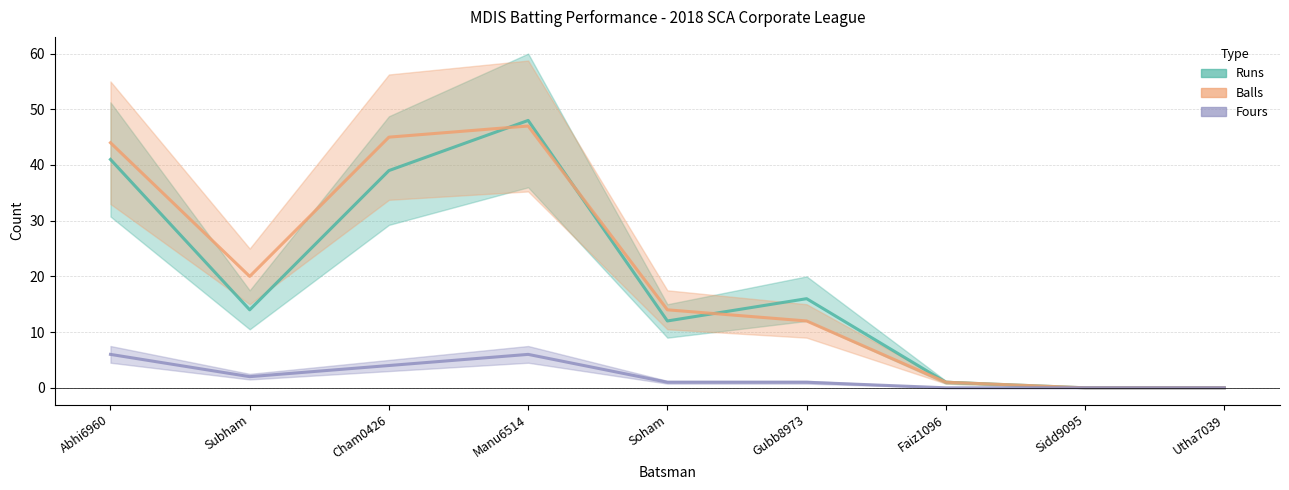

How many categories are shown in the chart?

9